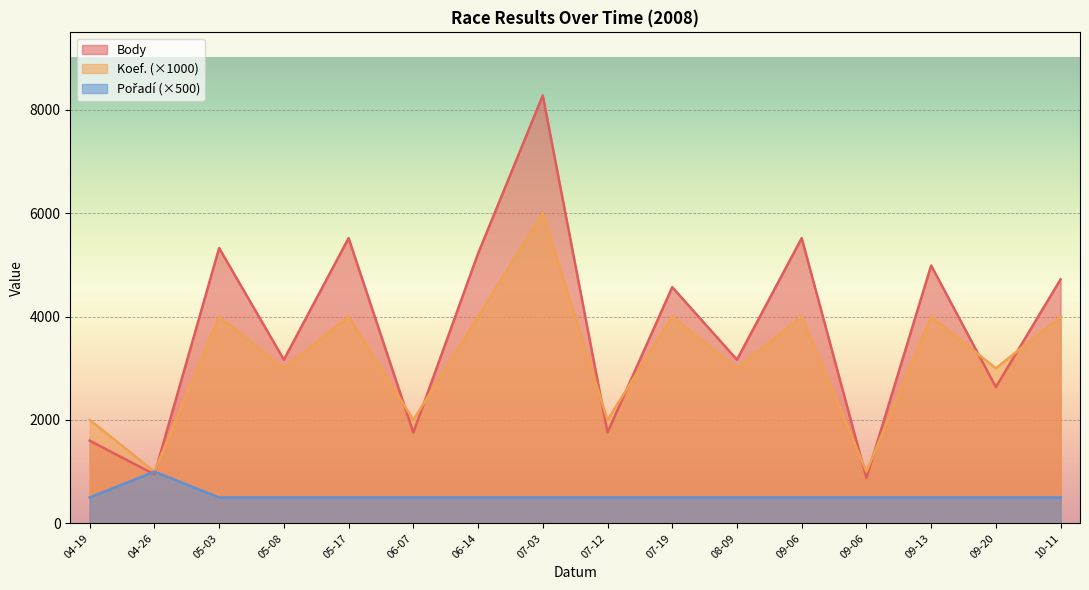

Which series has the widest spread of values?

Body